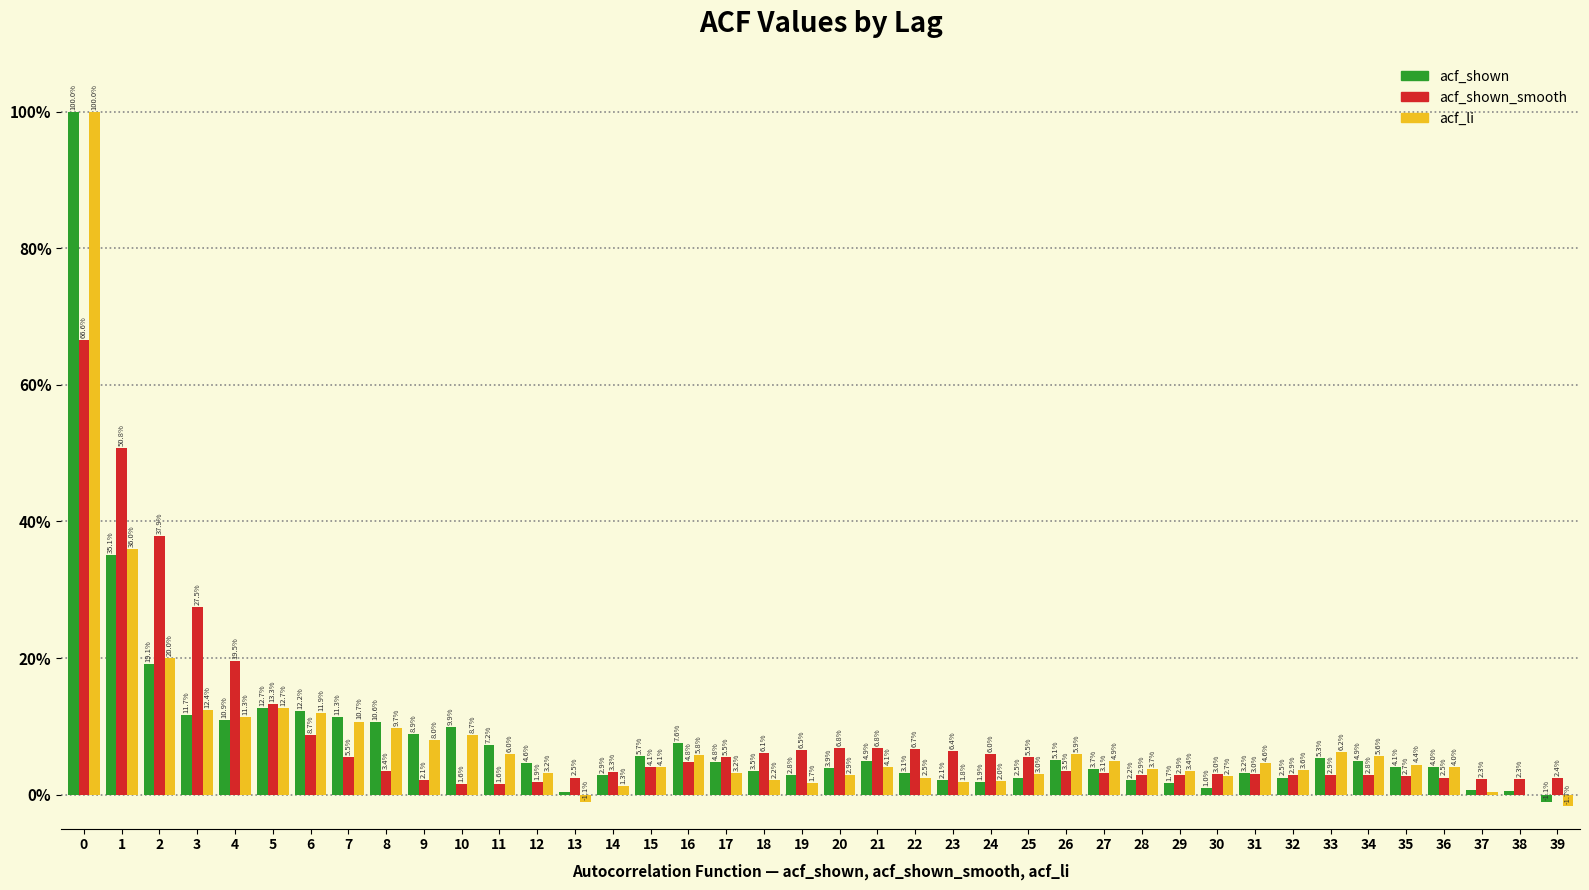

What are all the series names shown in the legend?

acf_shown, acf_shown_smooth, acf_li